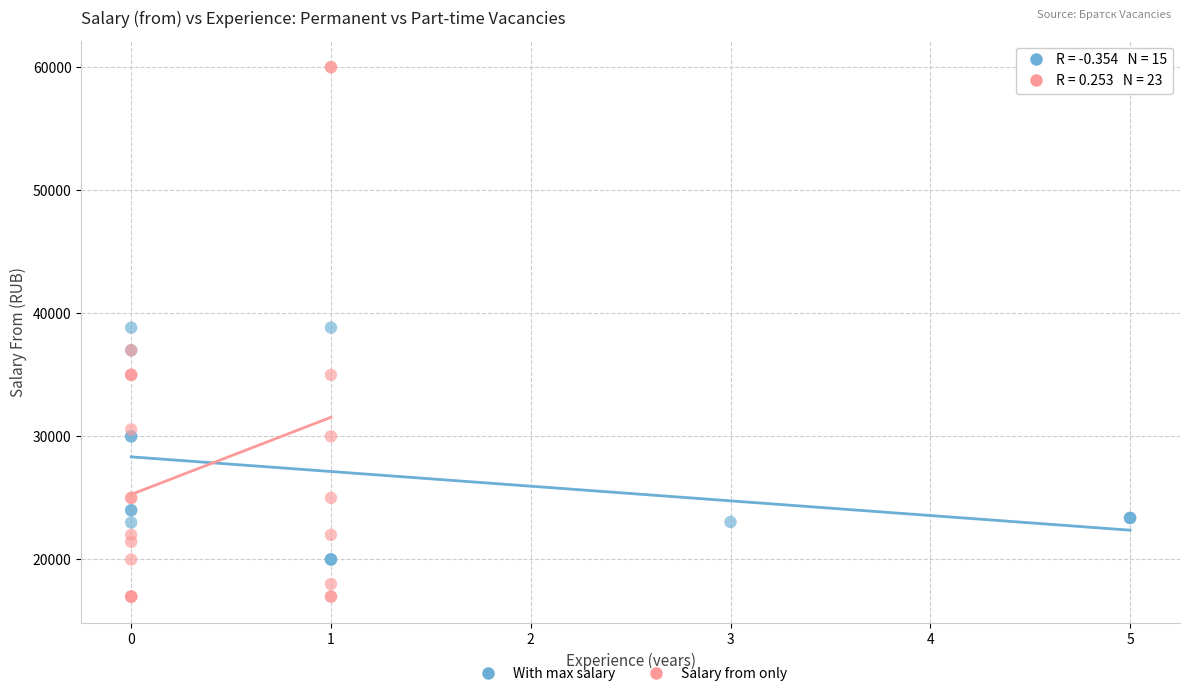

Which series contains the lowest Y value?

Salary from only